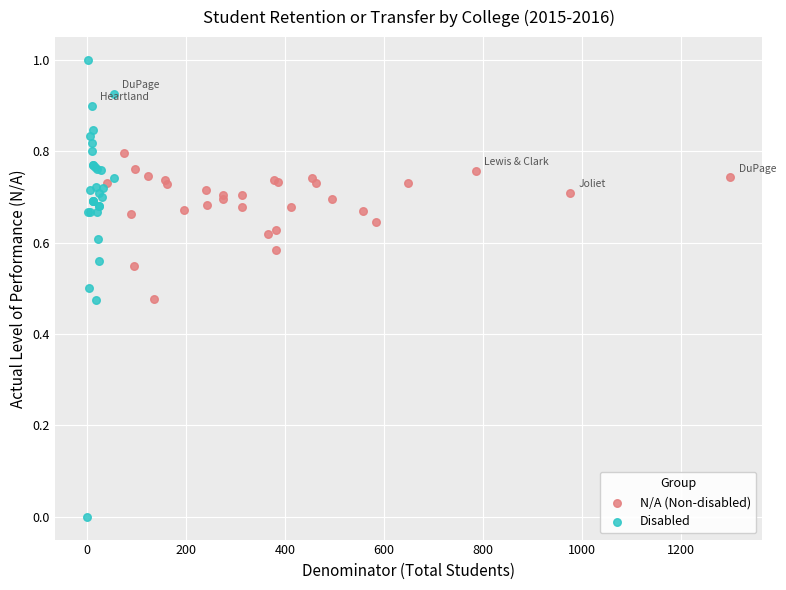

What are all the series names shown in the legend?

N/A (Non-disabled), Disabled